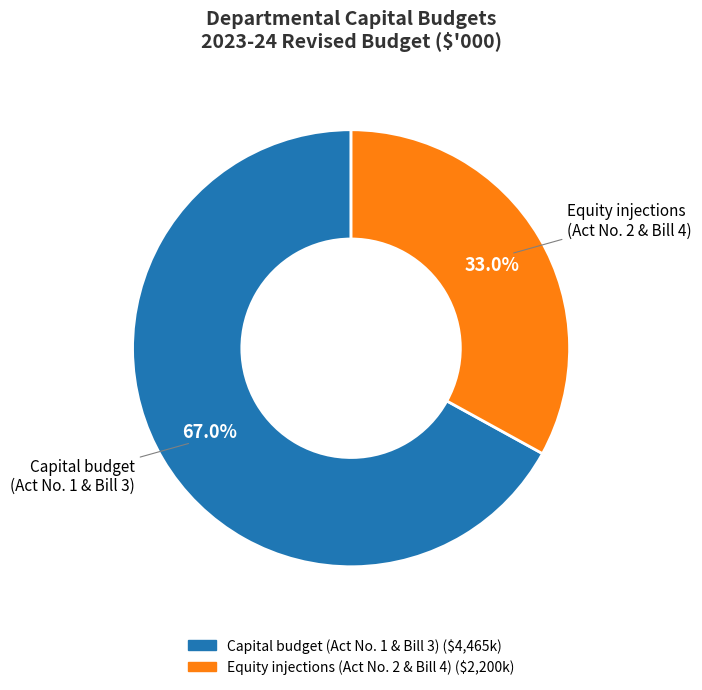

Is there a majority slice in this chart?

Yes